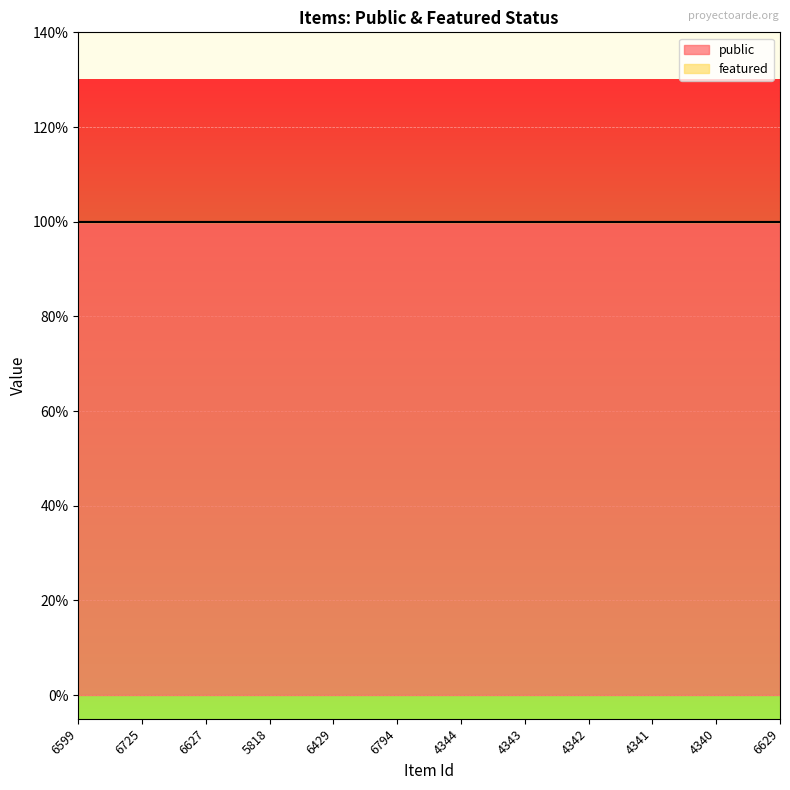

How many lines are shown in the chart?

2